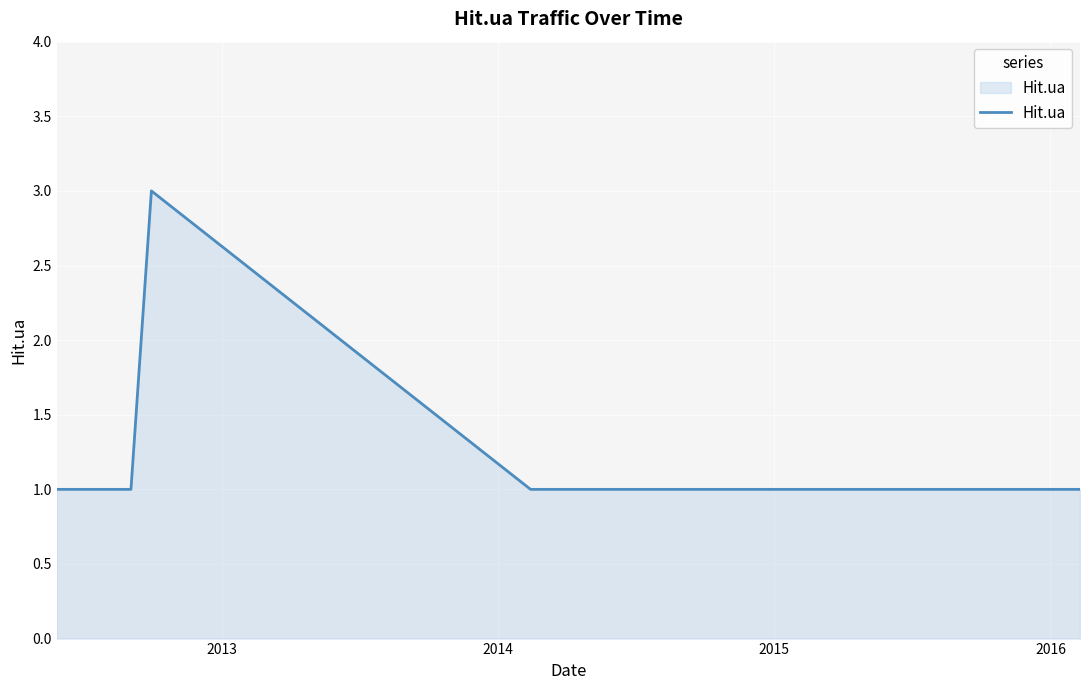

What is the greatest value displayed?

3